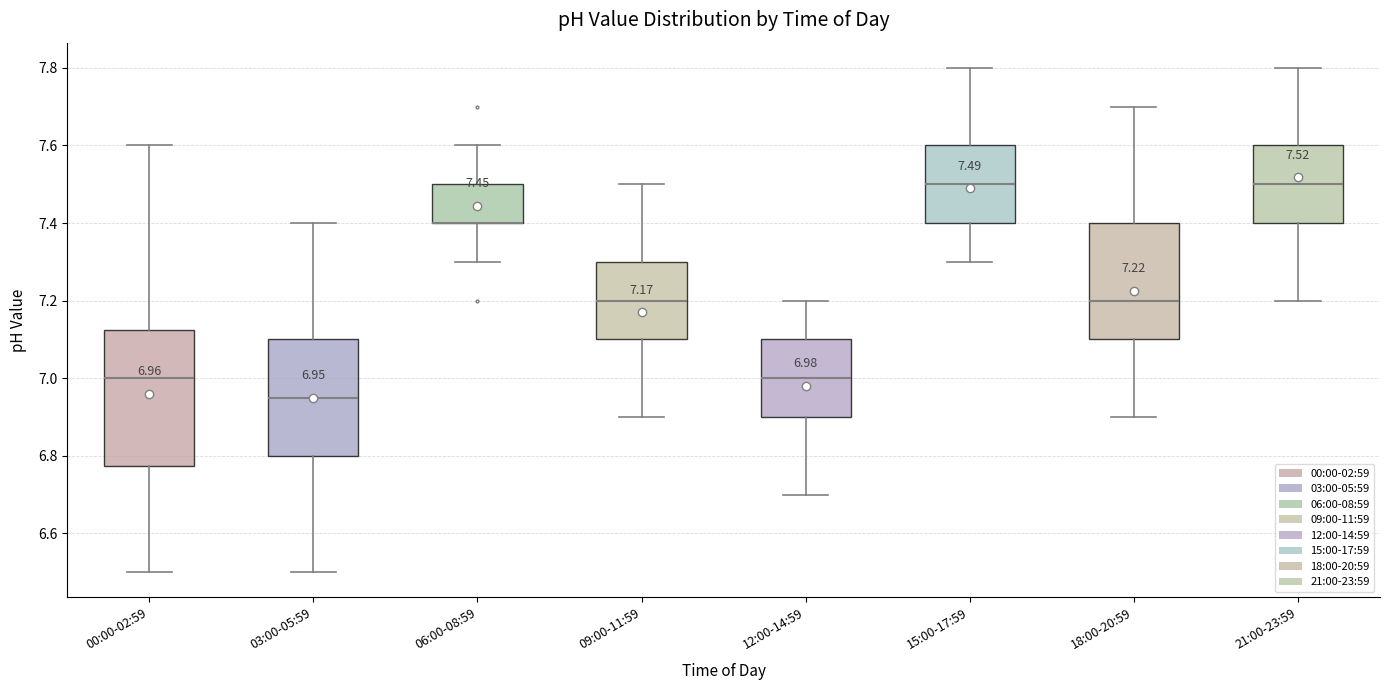

Which box is the tallest, from its lower edge to its upper edge?

00:00-02:59